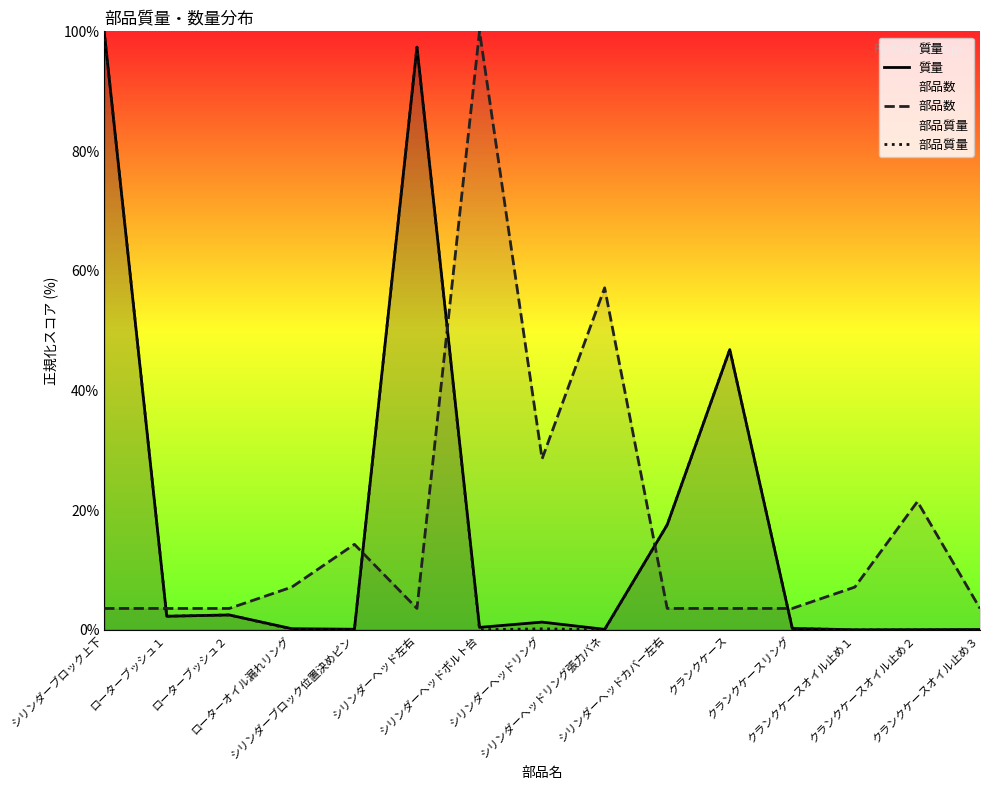

How many times do 部品数 and 部品質量 cross each other?

5